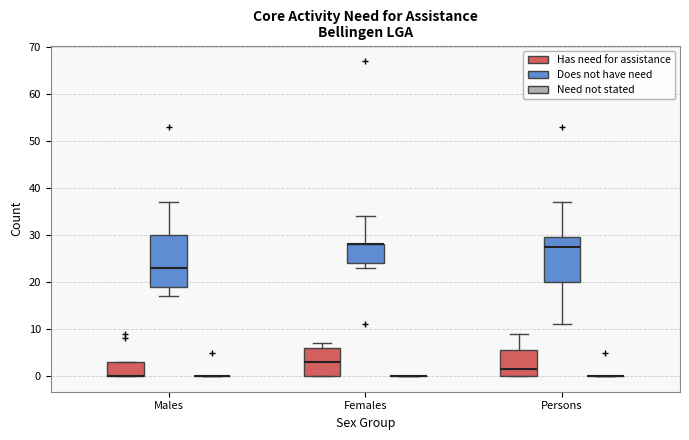

Reading left to right, transcribe this box plot: for each box, give where its median line is, the range the box spans, and where its two whiskers end, as read against the y-axis. The values are not printed on the chart, so give them approximately, as read against the axis.

Males (Has need for assistance): median 0 (drawn on the box's lower edge), box 0 to 3, whiskers 0 to 3
Males (Does not have need): median 23, box 19 to 30, whiskers 17 to 37
Males (Need not stated): box collapsed to a line at 0, whiskers 0 to 0
Females (Has need for assistance): median 3, box 0 to 6, whiskers 0 to 7
Females (Does not have need): median 28 (drawn on the box's upper edge), box 24 to 28, whiskers 23 to 34
Females (Need not stated): box collapsed to a line at 0, whiskers 0 to 0
Persons (Has need for assistance): median 2, box 0 to 6, whiskers 0 to 9
Persons (Does not have need): median 28, box 20 to 30, whiskers 11 to 37
Persons (Need not stated): box collapsed to a line at 0, whiskers 0 to 0